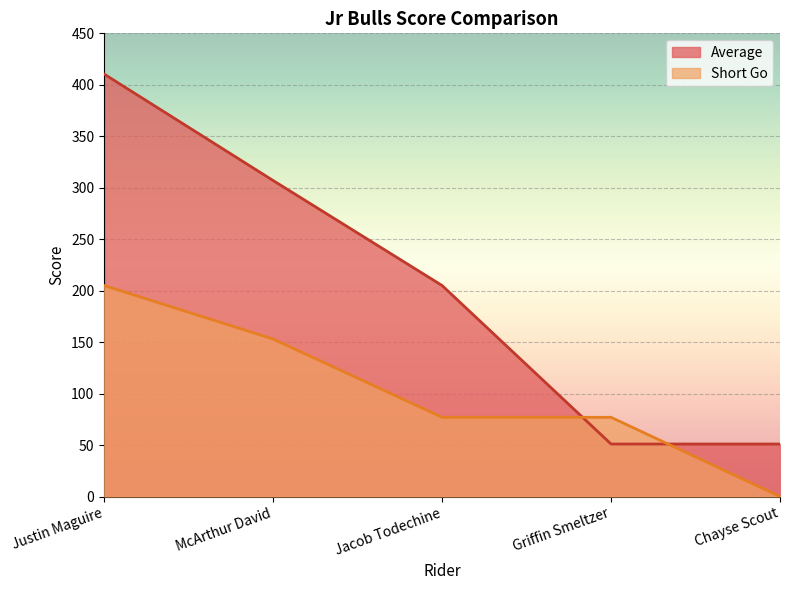

How many data points in Average are less than 205?

2